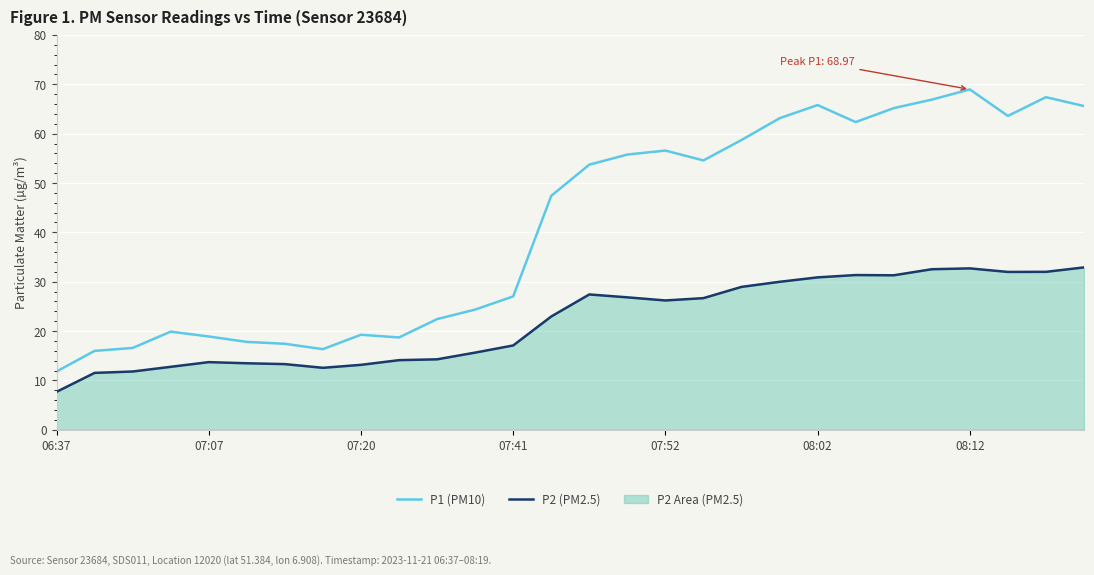

Does the chart display data point markers on the line(s)?

No